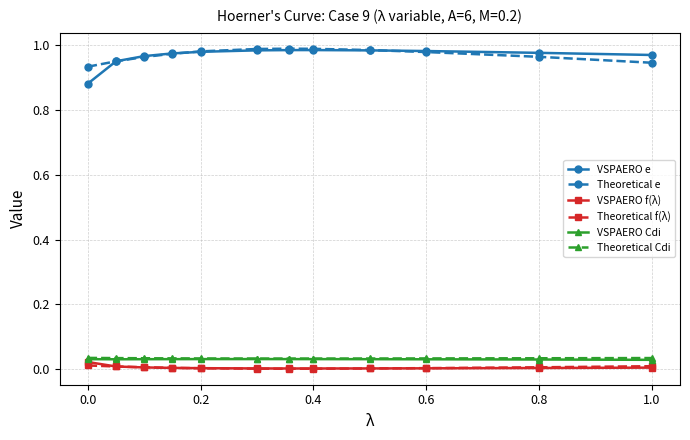

Which series has the largest range (max minus min)?

VSPAERO e